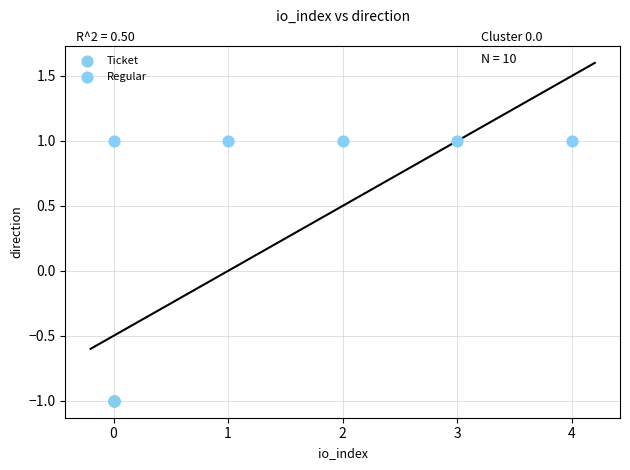

Which series reaches the maximum Y coordinate?

Regular